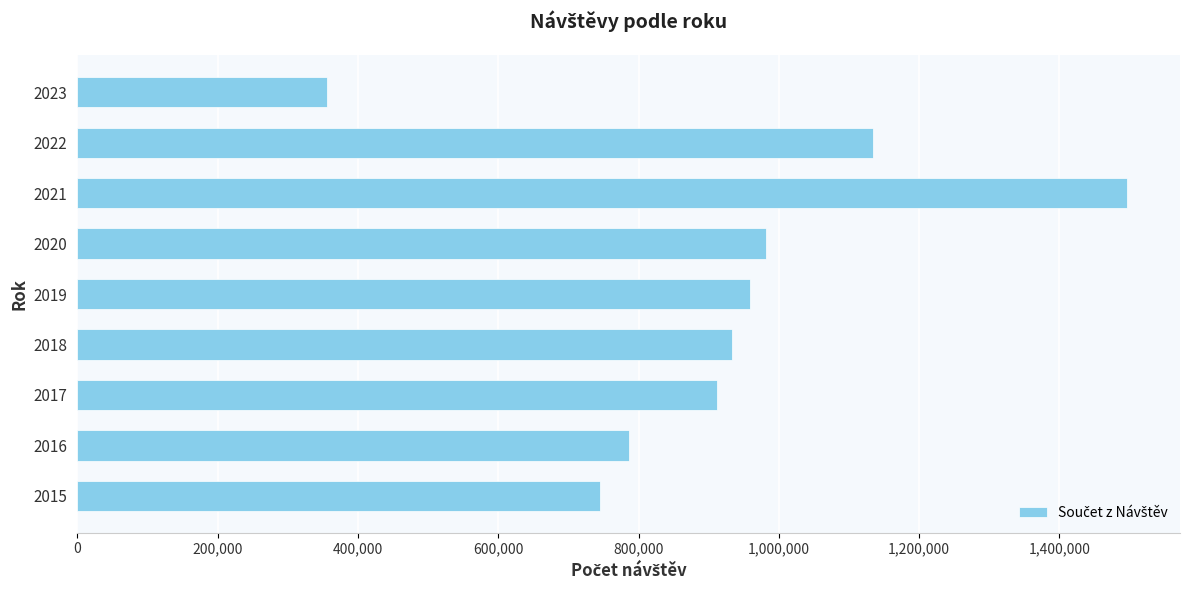

What is the maximum value shown in the chart?

1497007